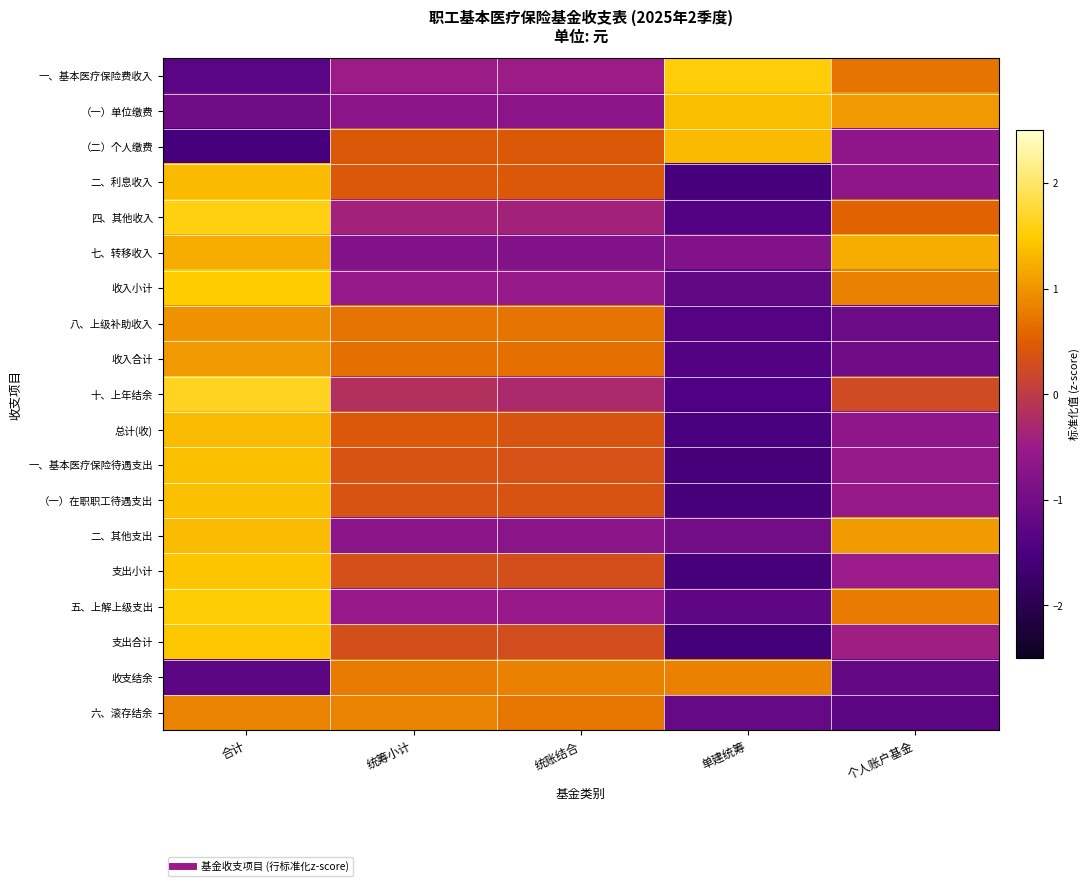

At how many categories does at least one series exceed -1?

5